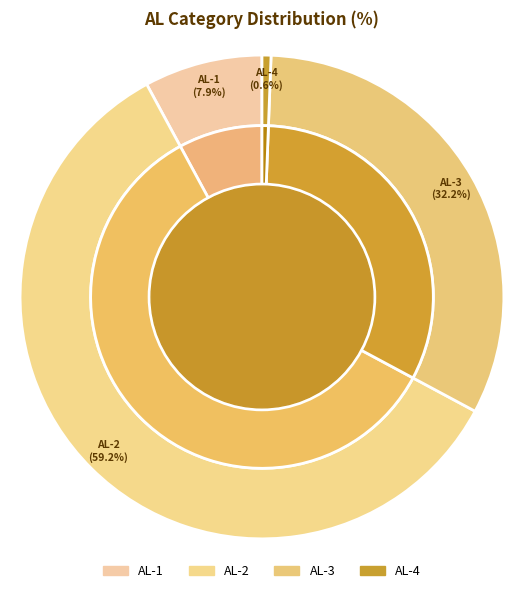

The H24(2012) slice represents 58% of the pie. True or false?

False